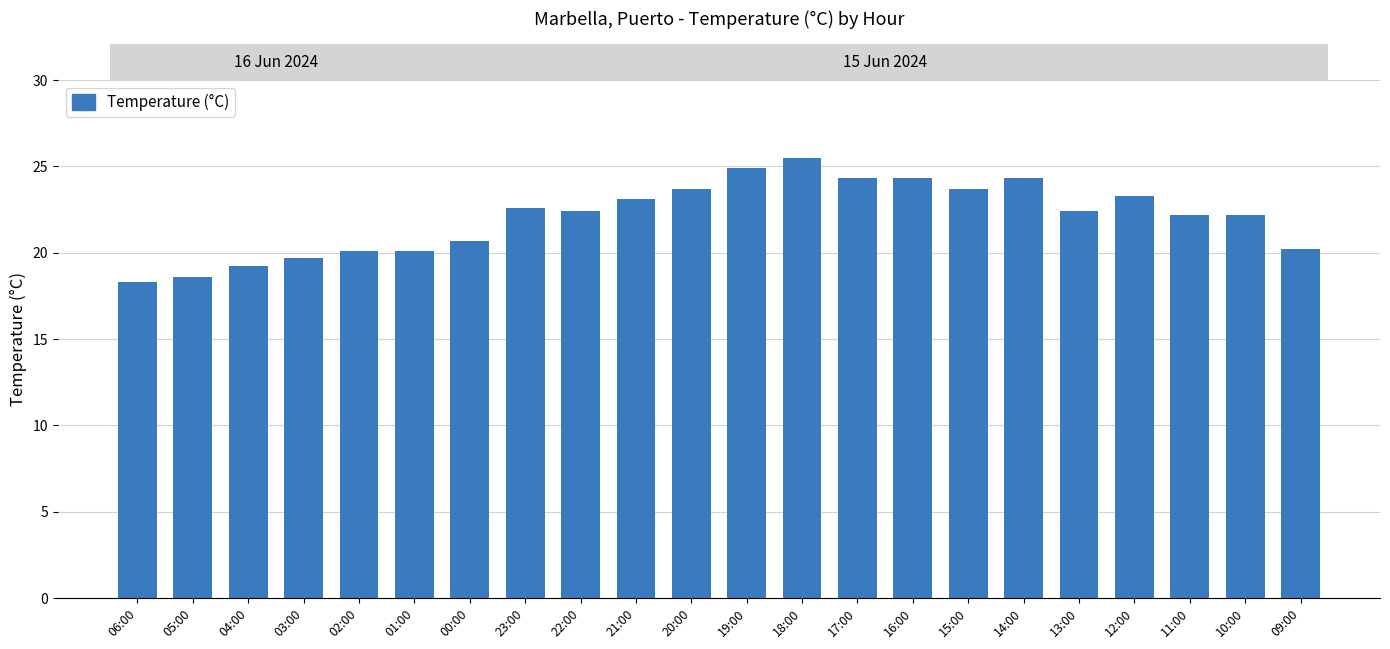

Are the bars horizontal?

No